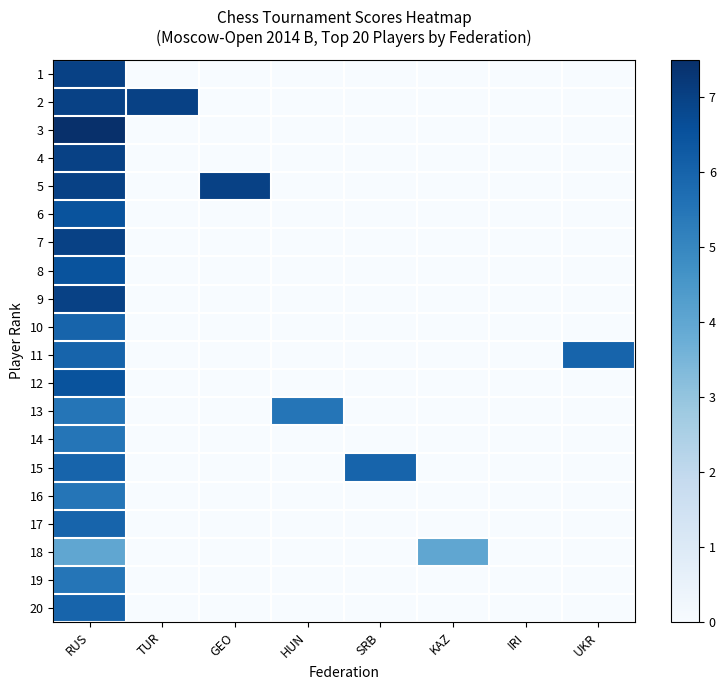

Which has a higher value, RUS or HUN?

RUS